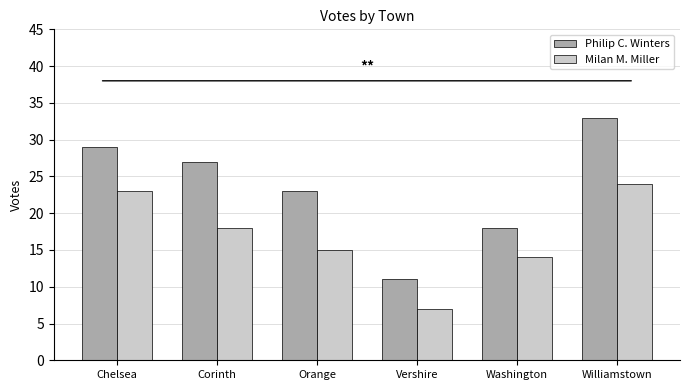

Is the value of Milan M. Miller at Williamstown greater than the value of Philip C. Winters at Corinth?

No